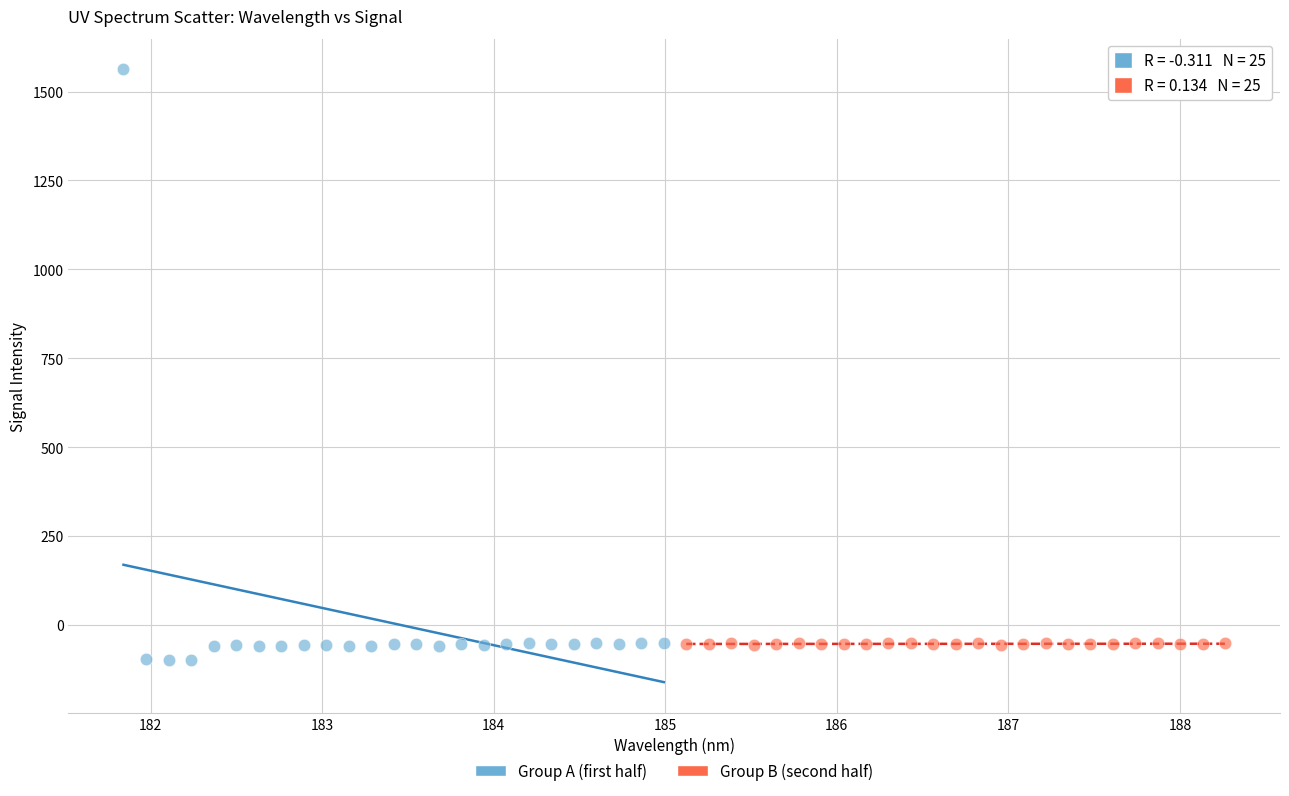

Which series reaches the minimum Y coordinate?

Group A (first half)